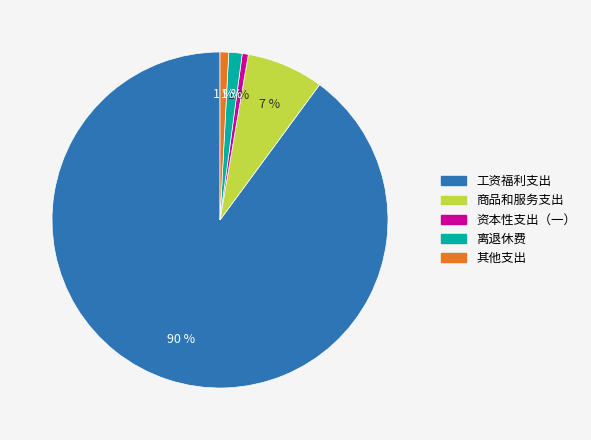

Which slice is the largest?

工资福利支出